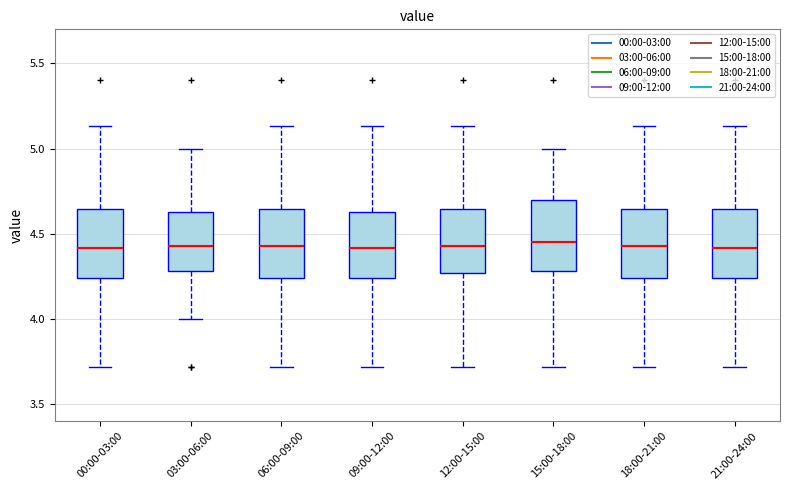

Reading left to right, read every box against the y-axis: the position of its median line, the range the box covers, and the ends of its whiskers. The values are not printed on the chart, so give them approximately, as read against the axis.

00:00-03:00: median 4.40, box 4.25 to 4.65, whiskers 3.70 to 5.15
03:00-06:00: median 4.45, box 4.30 to 4.65, whiskers 4.00 to 5.00
06:00-09:00: median 4.45, box 4.25 to 4.65, whiskers 3.70 to 5.15
09:00-12:00: median 4.40, box 4.25 to 4.65, whiskers 3.70 to 5.15
12:00-15:00: median 4.45, box 4.25 to 4.65, whiskers 3.70 to 5.15
15:00-18:00: median 4.45, box 4.30 to 4.70, whiskers 3.70 to 5.00
18:00-21:00: median 4.45, box 4.25 to 4.65, whiskers 3.70 to 5.15
21:00-24:00: median 4.40, box 4.25 to 4.65, whiskers 3.70 to 5.15